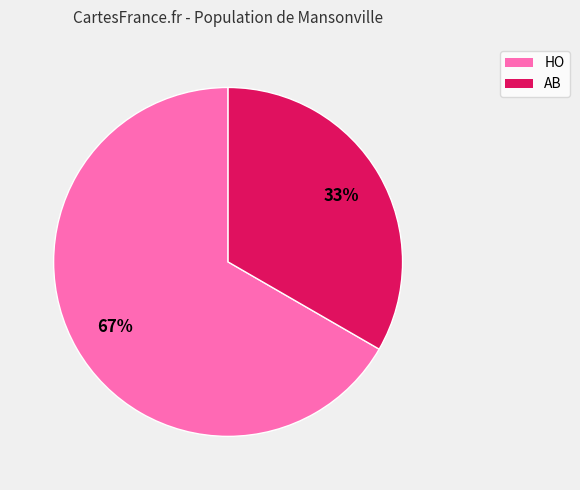

To the nearest percent, what is the combined percentage of HO and AB?

100%